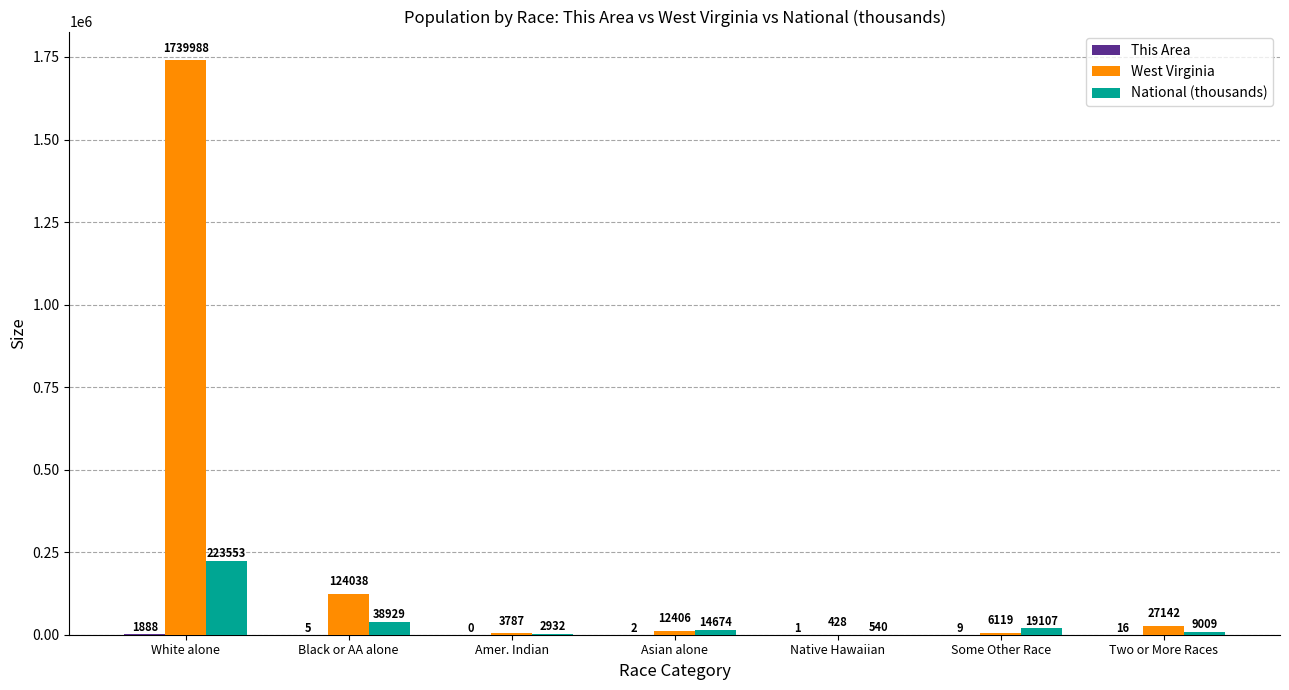

Read the National (thousands) value at Two or More Races.

9009